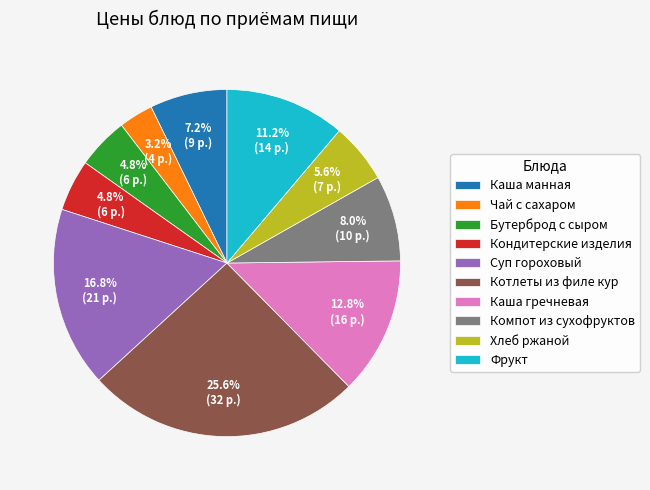

To the nearest percent, what portion does Бутерброд с сыром represent?

5%